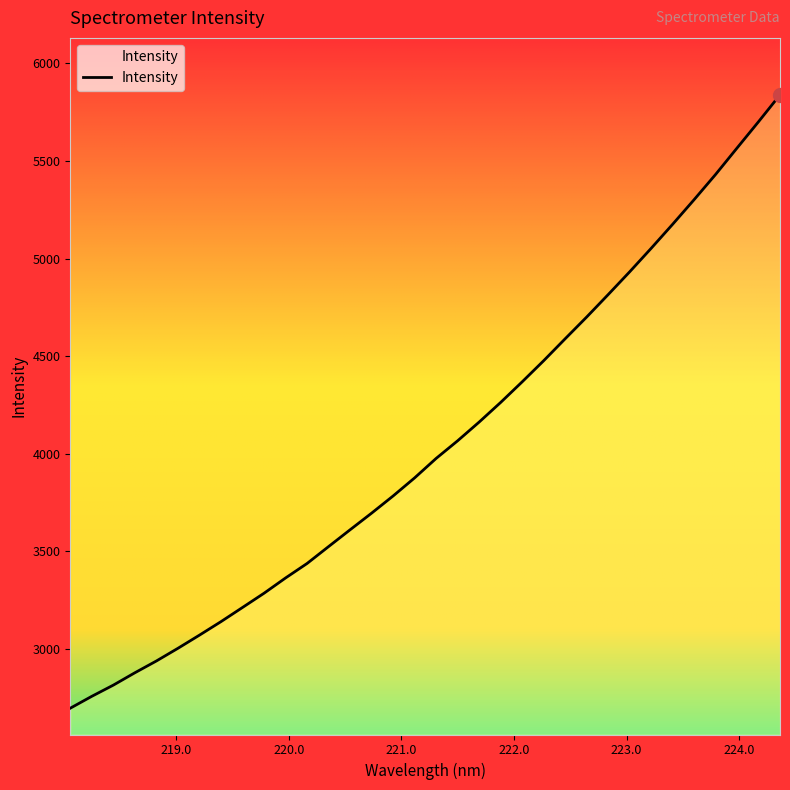

What is the difference between the maximum and minimum values?

3143.4